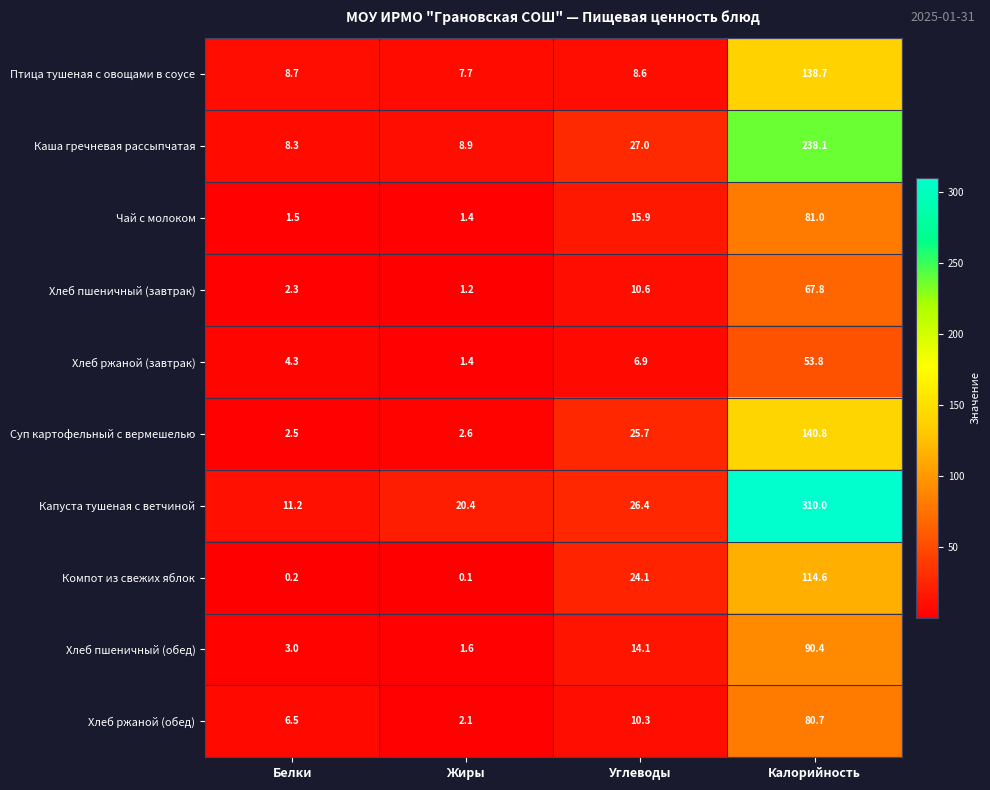

Which series has the largest total across all categories?

Капуста тушеная с ветчиной